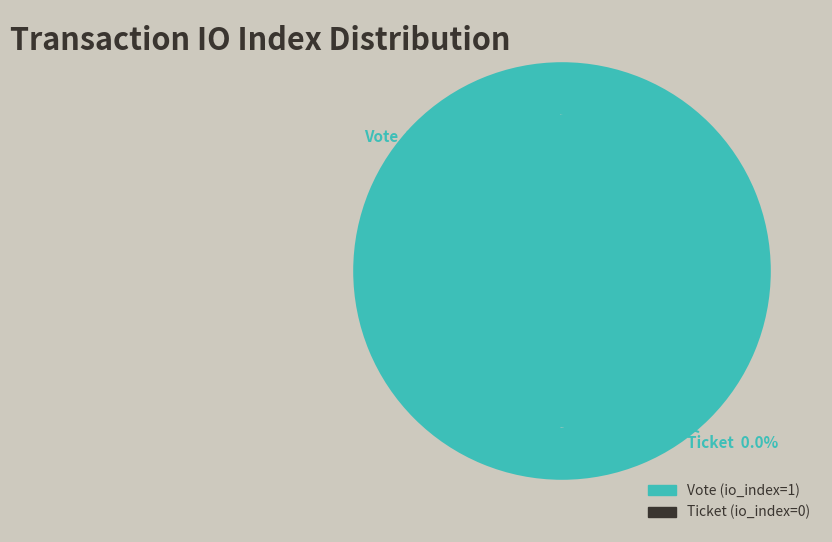

To the nearest percent, what portion does Vote (io_index=1) represent?

100%